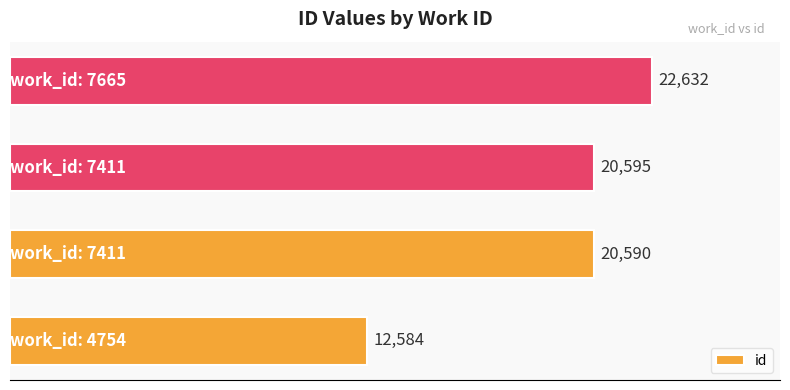

What is the maximum value shown in the chart?

22632